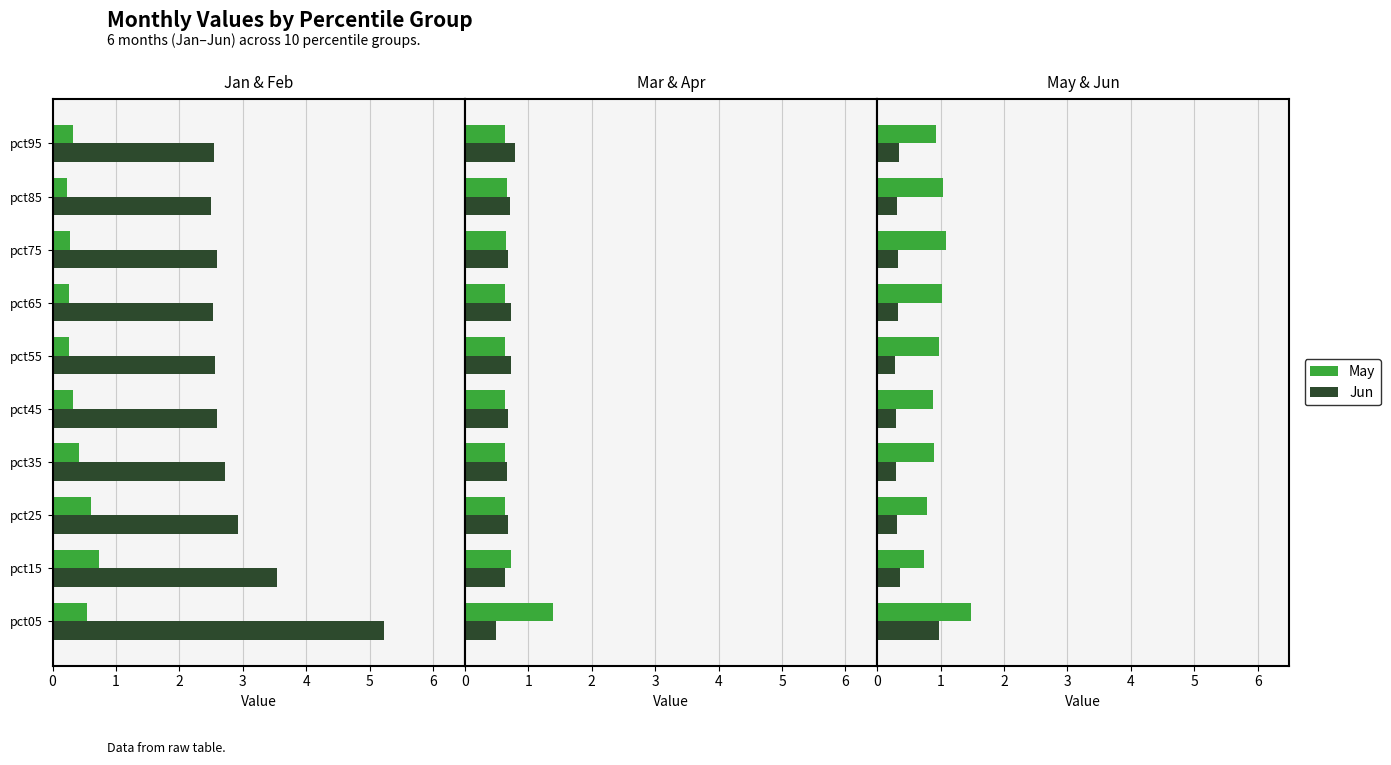

Reading right to left, list all the values displayed in this chart.

Jan: 0.3	0.2	0.3	0.3	0.3	0.3	0.4	0.6	0.7	0.5
Feb: 2.5	2.5	2.6	2.5	2.6	2.6	2.7	2.9	3.5	5.2
Mar: 0.6	0.7	0.6	0.6	0.6	0.6	0.6	0.6	0.7	1.4
Apr: 0.8	0.7	0.7	0.7	0.7	0.7	0.7	0.7	0.6	0.5
May: 0.9	1.0	1.1	1.0	1.0	0.9	0.9	0.8	0.7	1.5
Jun: 0.3	0.3	0.3	0.3	0.3	0.3	0.3	0.3	0.4	1.0